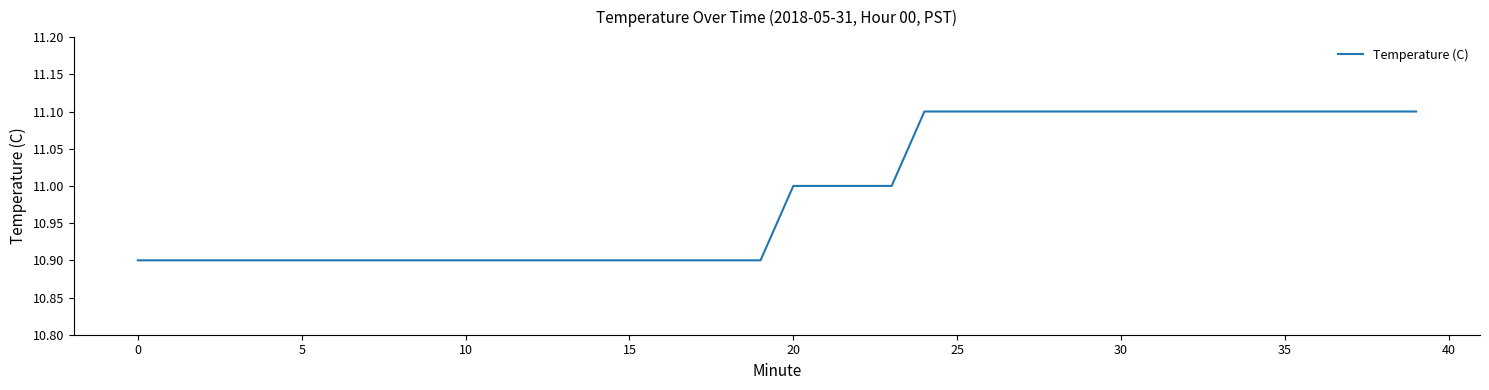

What is the maximum value shown in the chart?

11.1